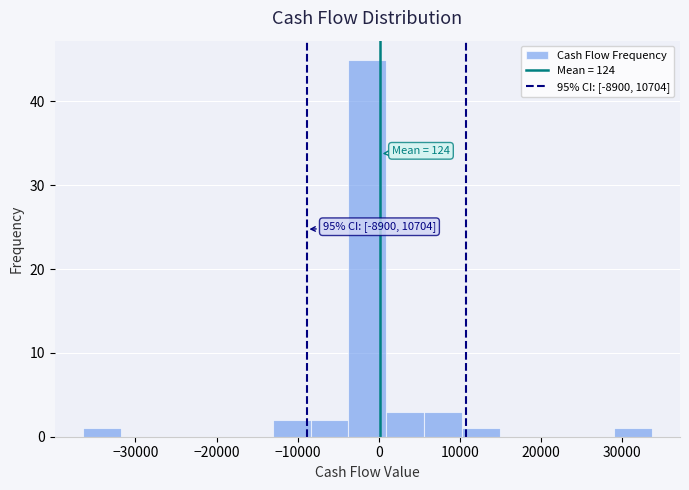

Over which range of the x-axis is the bar tallest?

-4000 to 1000